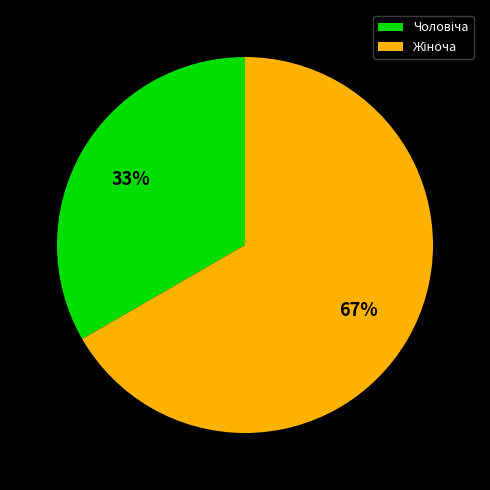

Is there a majority slice in this chart?

Yes